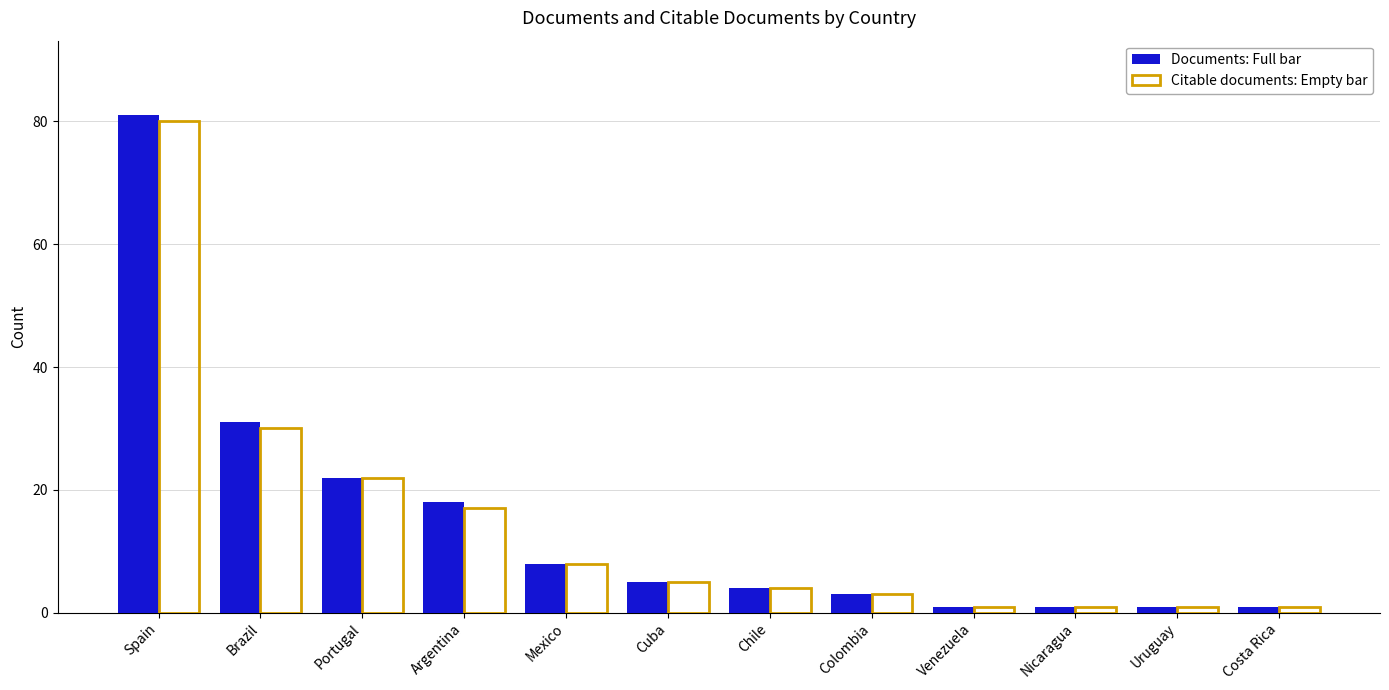

What is the difference between the maximum and minimum values in the Citable documents: Empty bar series?

79